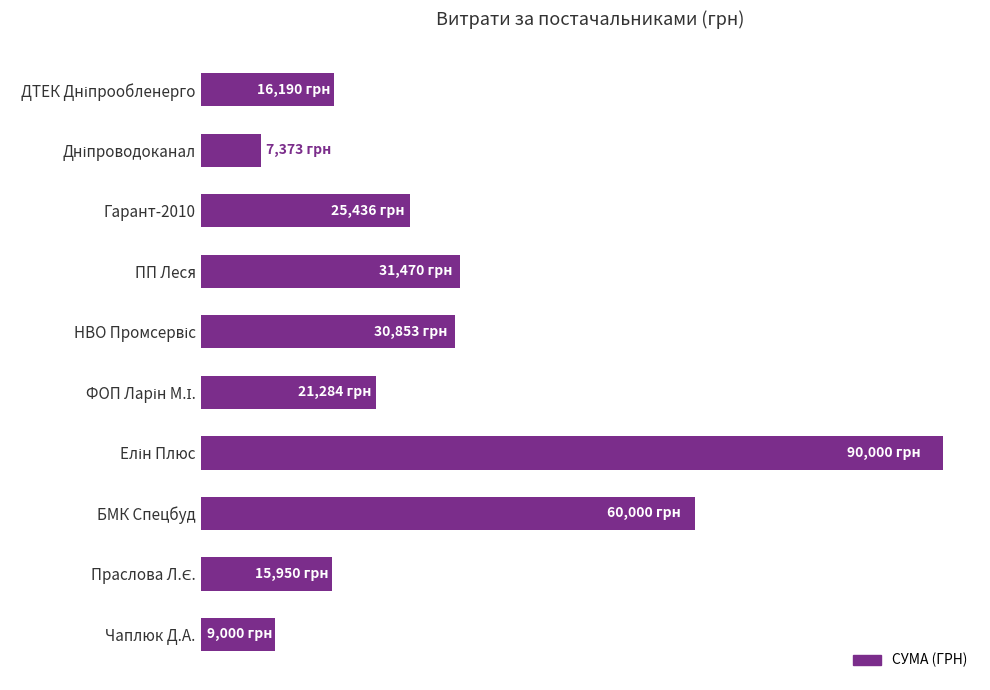

Does the chart contain any negative values?

No